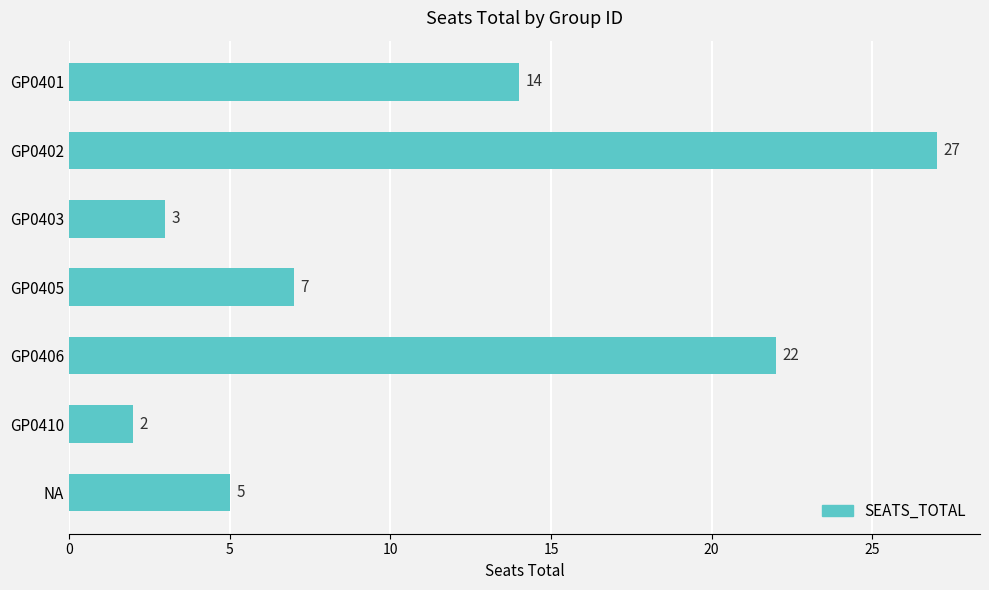

Reading top to bottom, extract all data points from this chart.

GP0401=14	GP0402=27	GP0403=3	GP0405=7	GP0406=22	GP0410=2	NA=5